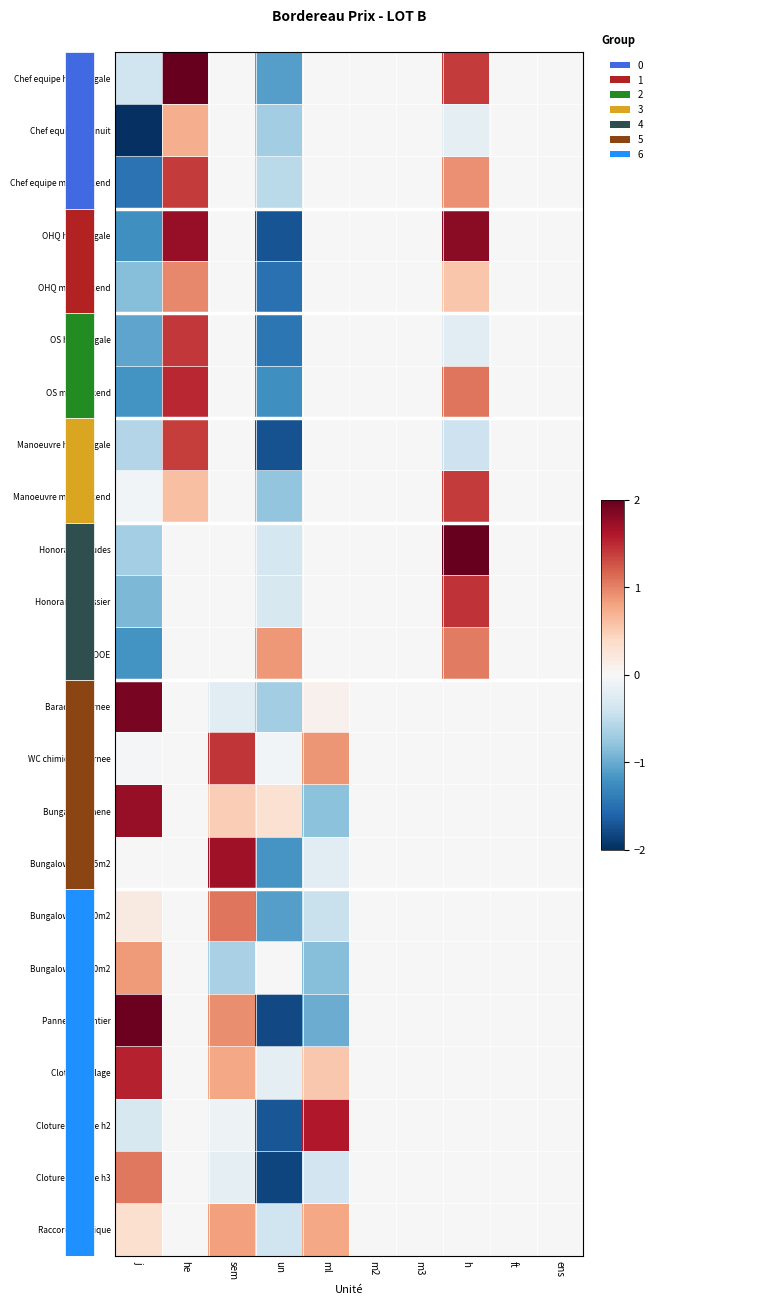

Reading left to right, transcribe all the data shown in this chart.

Chef equipe heure legale: j=-0.4	he=2.0	sem=0.0	un=-1.1	ml=0.0	m2=0.0	m3=0.0	h=1.4	ft=0.0	ens=0.0
Chef equipe maj nuit: j=-2.0	he=0.7	sem=0.0	un=-0.7	ml=0.0	m2=0.0	m3=0.0	h=-0.2	ft=0.0	ens=0.0
Chef equipe maj weekend: j=-1.5	he=1.4	sem=0.0	un=-0.5	ml=0.0	m2=0.0	m3=0.0	h=0.9	ft=0.0	ens=0.0
OHQ heure legale: j=-1.2	he=1.7	sem=0.0	un=-1.7	ml=0.0	m2=0.0	m3=0.0	h=1.8	ft=0.0	ens=0.0
OHQ maj weekend: j=-0.9	he=1.0	sem=0.0	un=-1.5	ml=0.0	m2=0.0	m3=0.0	h=0.5	ft=0.0	ens=0.0
OS heure legale: j=-1.1	he=1.4	sem=0.0	un=-1.5	ml=0.0	m2=0.0	m3=0.0	h=-0.2	ft=0.0	ens=0.0
OS maj weekend: j=-1.2	he=1.5	sem=0.0	un=-1.2	ml=0.0	m2=0.0	m3=0.0	h=1.1	ft=0.0	ens=0.0
Manoeuvre heure legale: j=-0.6	he=1.4	sem=0.0	un=-1.7	ml=0.0	m2=0.0	m3=0.0	h=-0.4	ft=0.0	ens=0.0
Manoeuvre maj weekend: j=-0.1	he=0.6	sem=0.0	un=-0.8	ml=0.0	m2=0.0	m3=0.0	h=1.4	ft=0.0	ens=0.0
Honoraires etudes: j=-0.7	he=0.0	sem=0.0	un=-0.4	ml=0.0	m2=0.0	m3=0.0	h=2.0	ft=0.0	ens=0.0
Honoraires huissier: j=-0.9	he=0.0	sem=0.0	un=-0.3	ml=0.0	m2=0.0	m3=0.0	h=1.4	ft=0.0	ens=0.0
Admin DOE: j=-1.2	he=0.0	sem=0.0	un=0.9	ml=0.0	m2=0.0	m3=0.0	h=1.0	ft=0.0	ens=0.0
Baraque journee: j=1.9	he=0.0	sem=-0.2	un=-0.7	ml=0.1	m2=0.0	m3=0.0	h=0.0	ft=0.0	ens=0.0
WC chimique journee: j=-0.0	he=0.0	sem=1.4	un=-0.1	ml=0.9	m2=0.0	m3=0.0	h=0.0	ft=0.0	ens=0.0
Bungalow amene: j=1.7	he=0.0	sem=0.5	un=0.3	ml=-0.8	m2=0.0	m3=0.0	h=0.0	ft=0.0	ens=0.0
Bungalow sem 15m2: j=-0.0	he=0.0	sem=1.7	un=-1.2	ml=-0.2	m2=0.0	m3=0.0	h=0.0	ft=0.0	ens=0.0
Bungalow sem 20m2: j=0.2	he=0.0	sem=1.1	un=-1.1	ml=-0.4	m2=0.0	m3=0.0	h=0.0	ft=0.0	ens=0.0
Bungalow sem 30m2: j=0.9	he=0.0	sem=-0.6	un=0.0	ml=-0.9	m2=0.0	m3=0.0	h=0.0	ft=0.0	ens=0.0
Panneau chantier: j=2.0	he=0.0	sem=0.9	un=-1.8	ml=-1.0	m2=0.0	m3=0.0	h=0.0	ft=0.0	ens=0.0
Cloture grillage: j=1.5	he=0.0	sem=0.8	un=-0.2	ml=0.5	m2=0.0	m3=0.0	h=0.0	ft=0.0	ens=0.0
Cloture bardage h2: j=-0.3	he=0.0	sem=-0.1	un=-1.7	ml=1.6	m2=0.0	m3=0.0	h=0.0	ft=0.0	ens=0.0
Cloture bardage h3: j=1.1	he=0.0	sem=-0.2	un=-1.8	ml=-0.4	m2=0.0	m3=0.0	h=0.0	ft=0.0	ens=0.0
Raccord electrique: j=0.3	he=0.0	sem=0.8	un=-0.4	ml=0.8	m2=0.0	m3=0.0	h=0.0	ft=0.0	ens=0.0